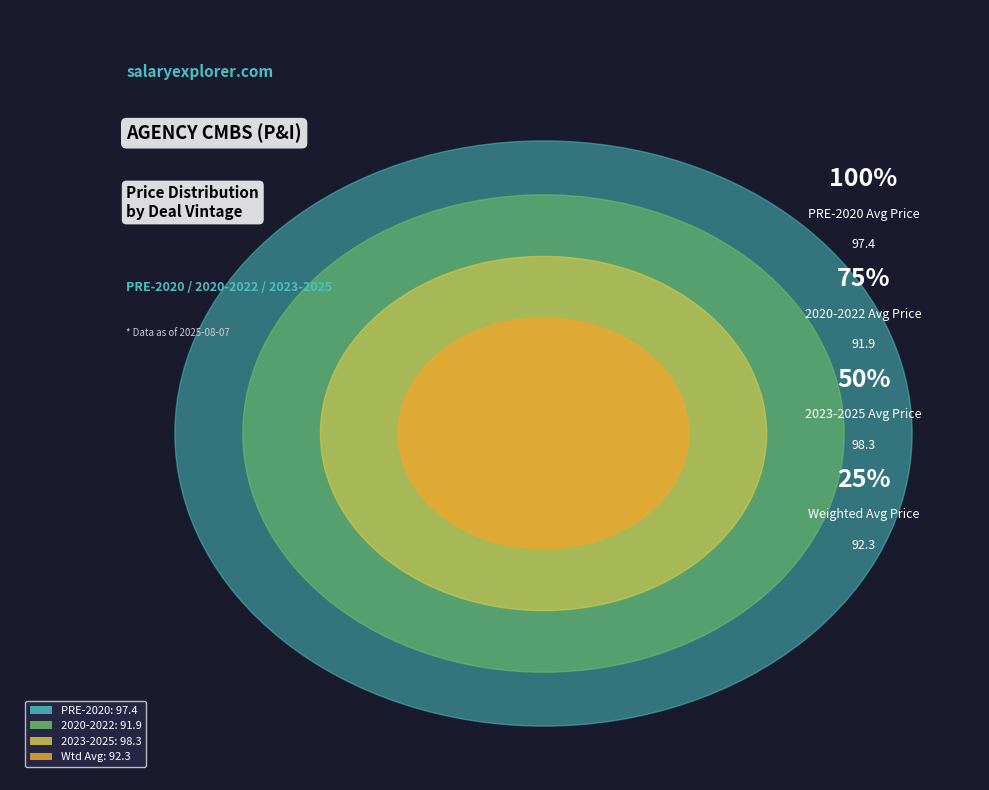

Between 2020-2022 and PRE-2020, which is larger?

PRE-2020